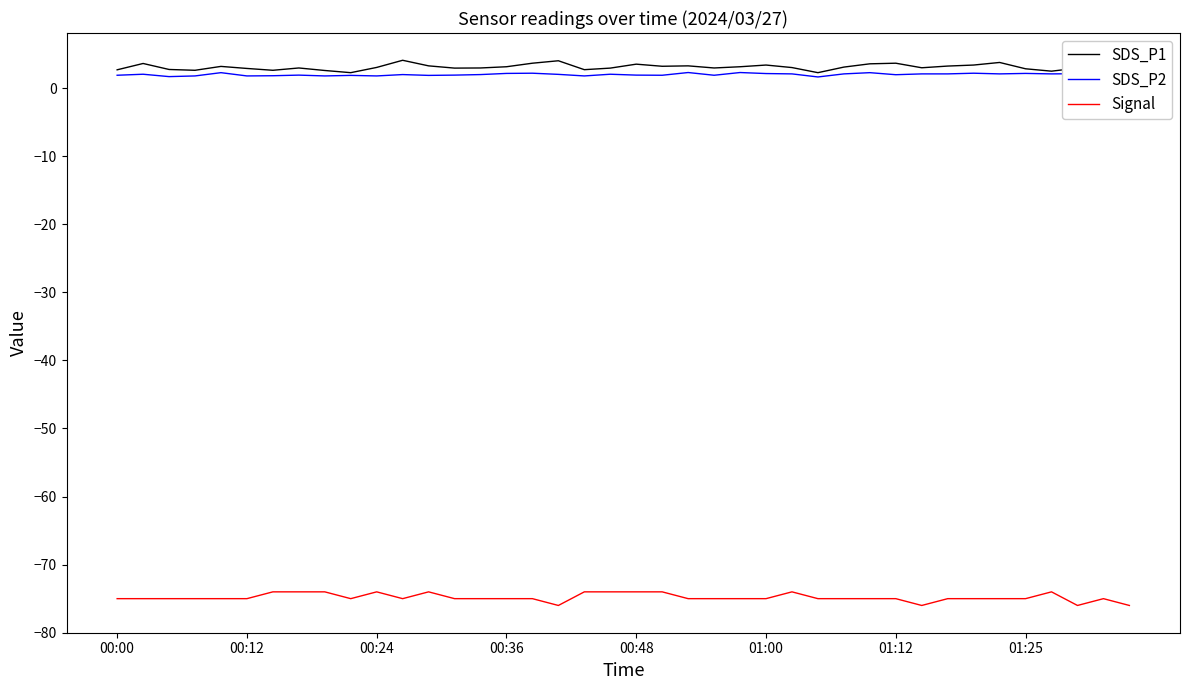

True or false: SDS_P2 and Signal cross at least once.

False